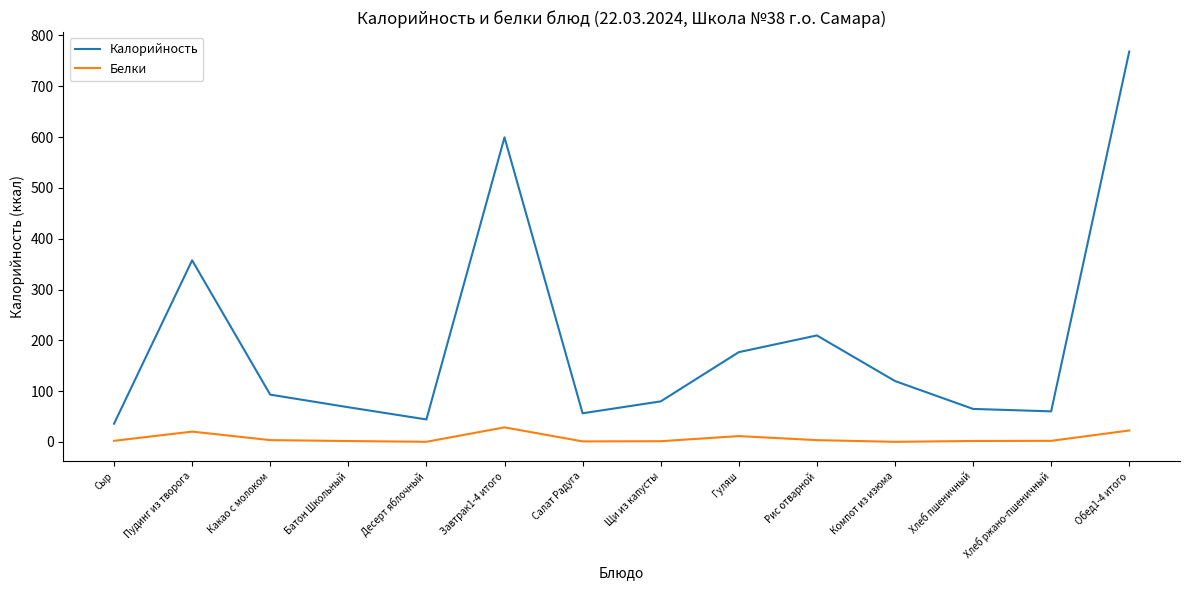

Is the value of Белки at Десерт яблочный greater than the value of Калорийность at Батон Школьный?

No